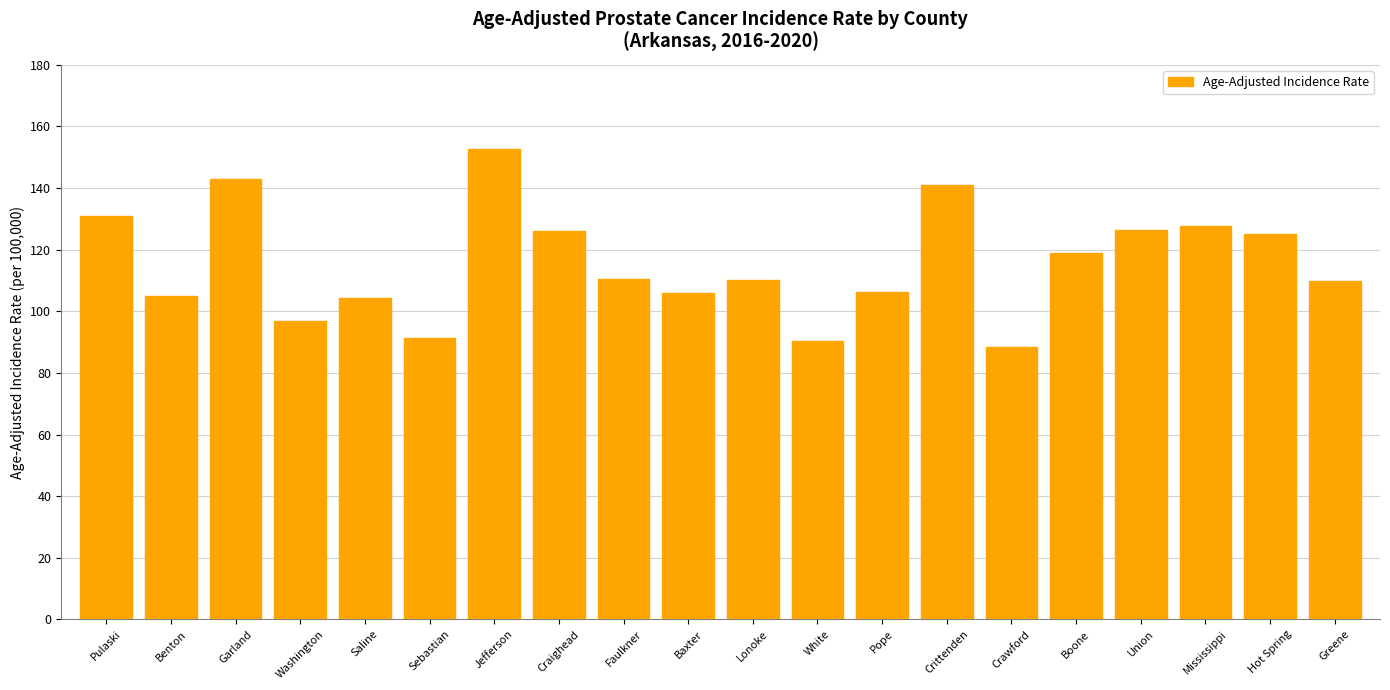

Does the chart contain any negative values?

No